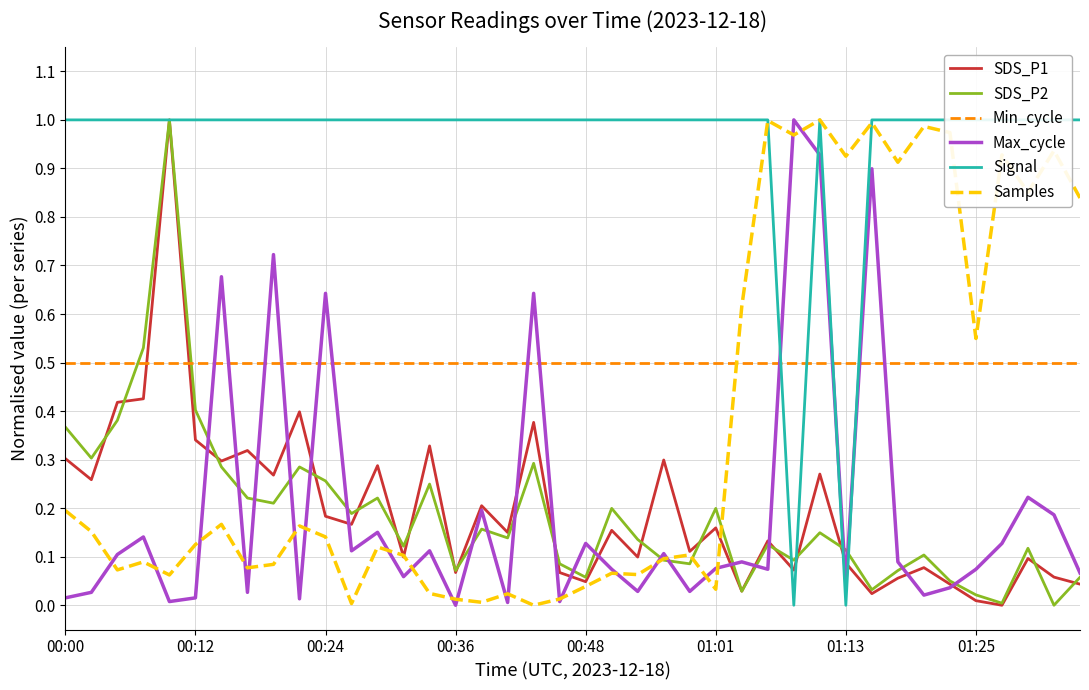

Where do Min_cycle and Signal first cross each other?

27 and 28